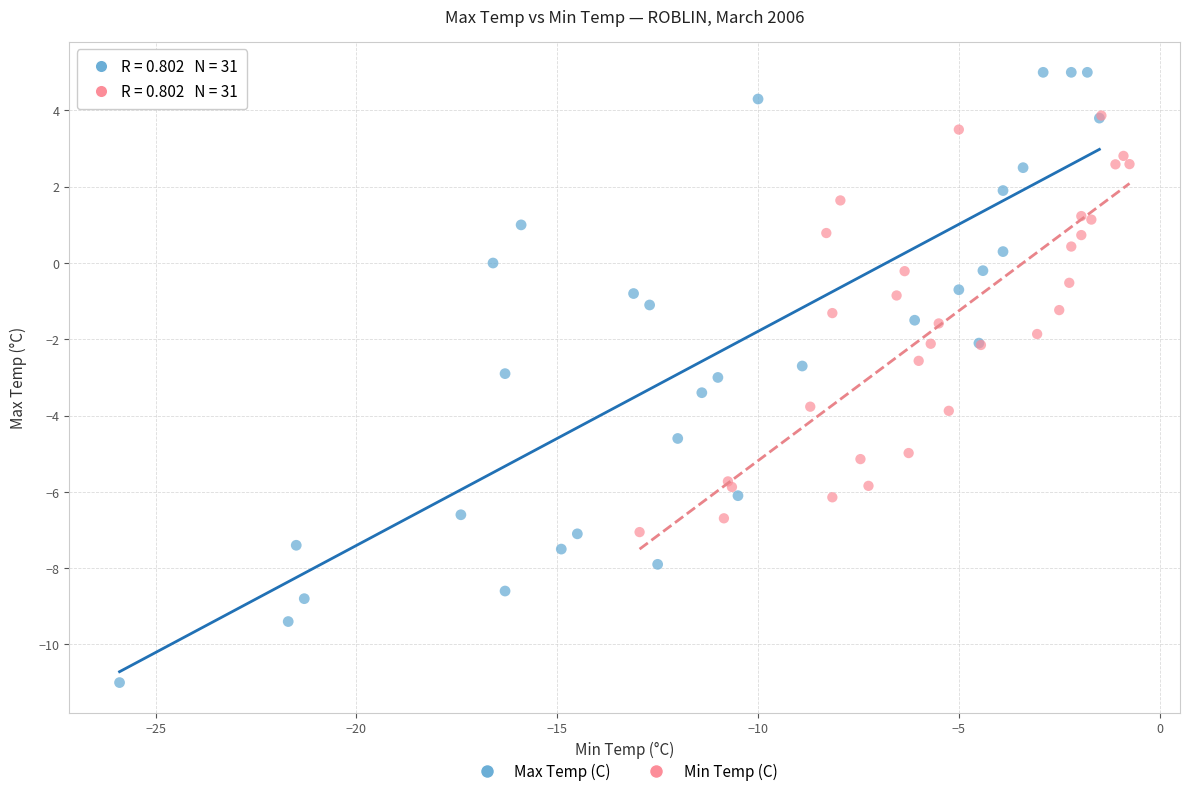

Which series reaches the minimum Y coordinate?

Max Temp (C)